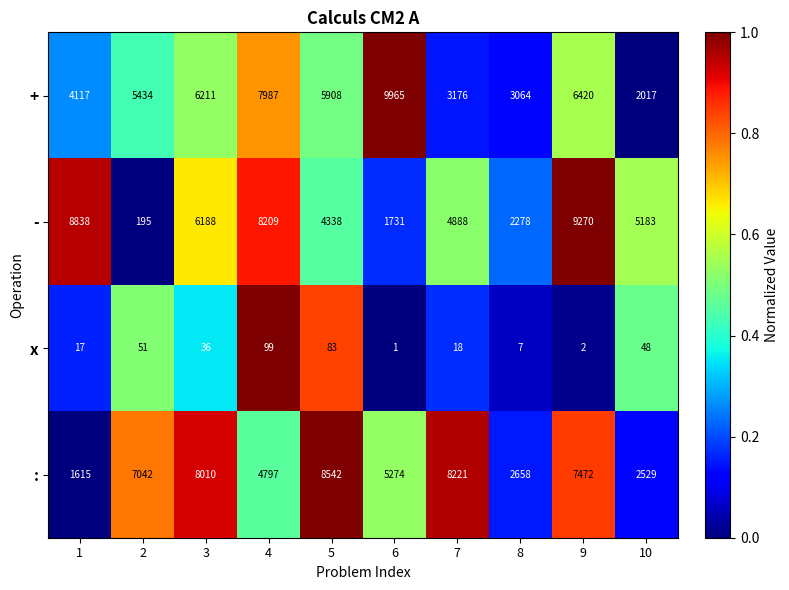

What is the sum of all x values?

362